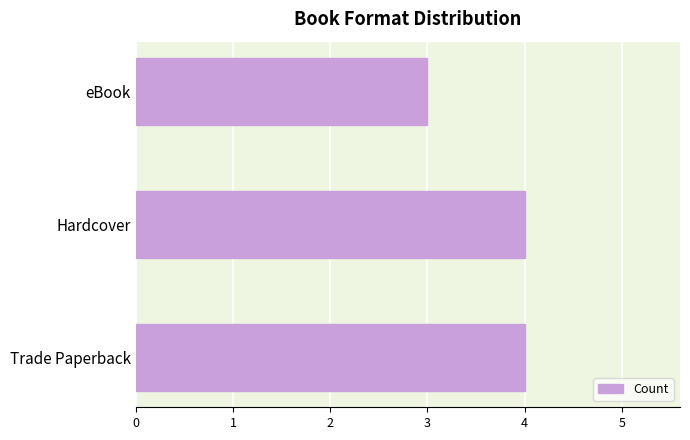

Is it true that the value at Hardcover is 4?

True